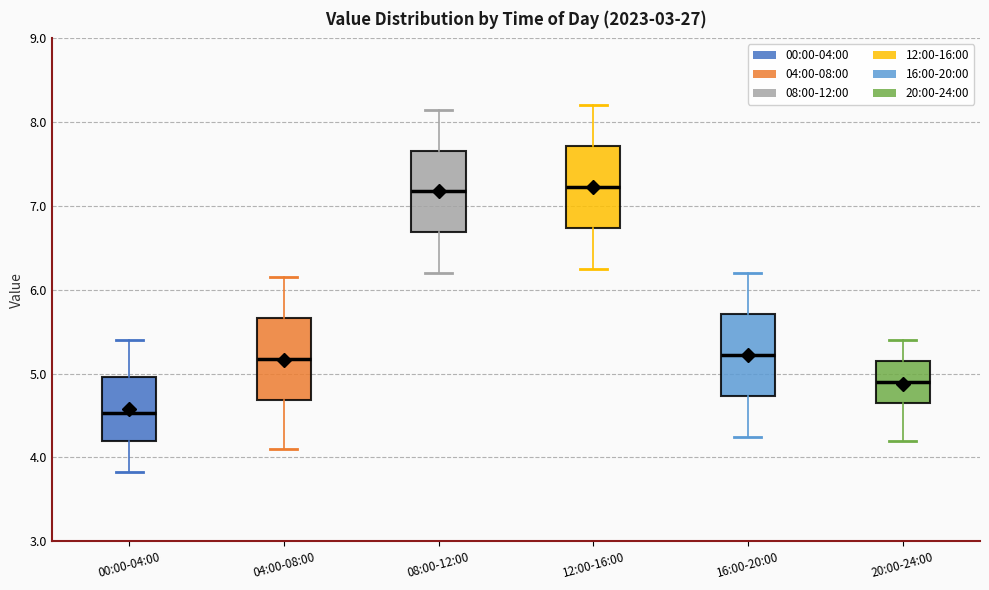

Reading left to right, read every box against the y-axis: the position of its median line, the range the box covers, and the ends of its whiskers. The values are not printed on the chart, so give them approximately, as read against the axis.

00:00-04:00: median 4.5, box 4.2 to 5.0, whiskers 3.8 to 5.4
04:00-08:00: median 5.2, box 4.7 to 5.7, whiskers 4.1 to 6.2
08:00-12:00: median 7.2, box 6.7 to 7.7, whiskers 6.2 to 8.2
12:00-16:00: median 7.2, box 6.7 to 7.7, whiskers 6.3 to 8.2
16:00-20:00: median 5.2, box 4.7 to 5.7, whiskers 4.3 to 6.2
20:00-24:00: median 4.9, box 4.7 to 5.2, whiskers 4.2 to 5.4